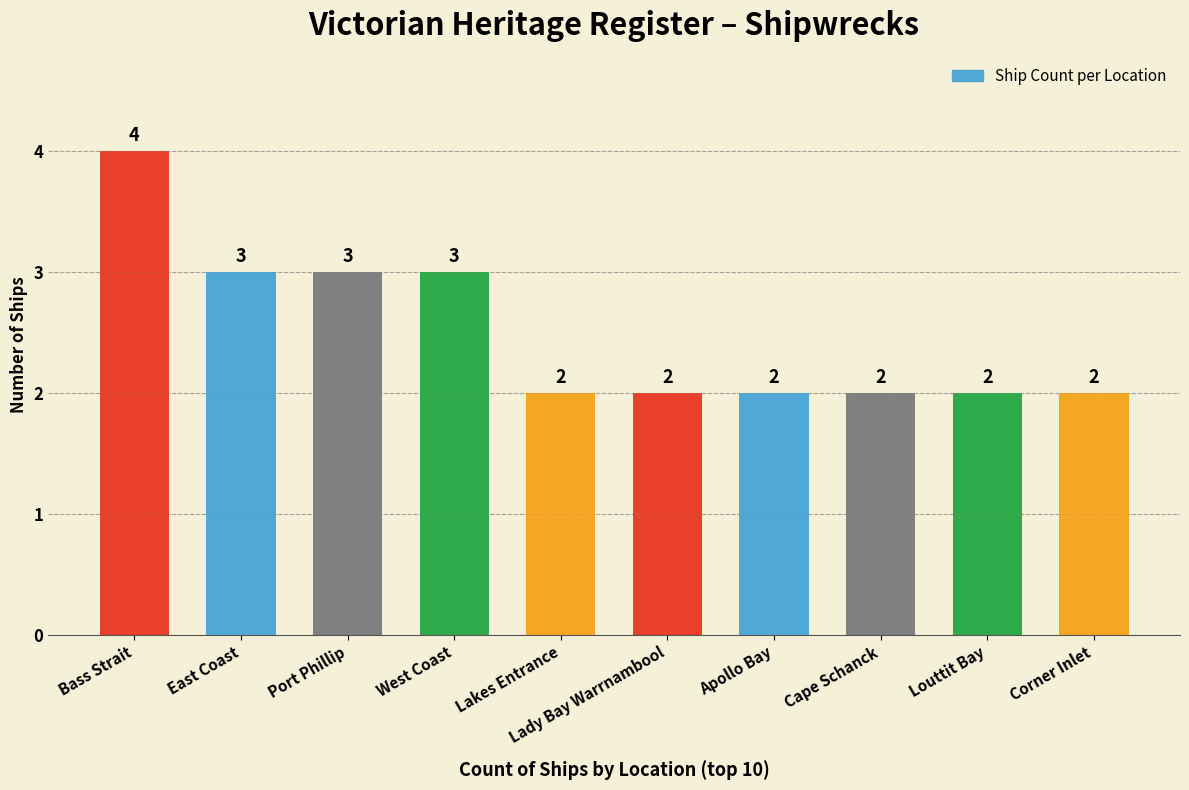

Count the values in the range 2 to 3.

9